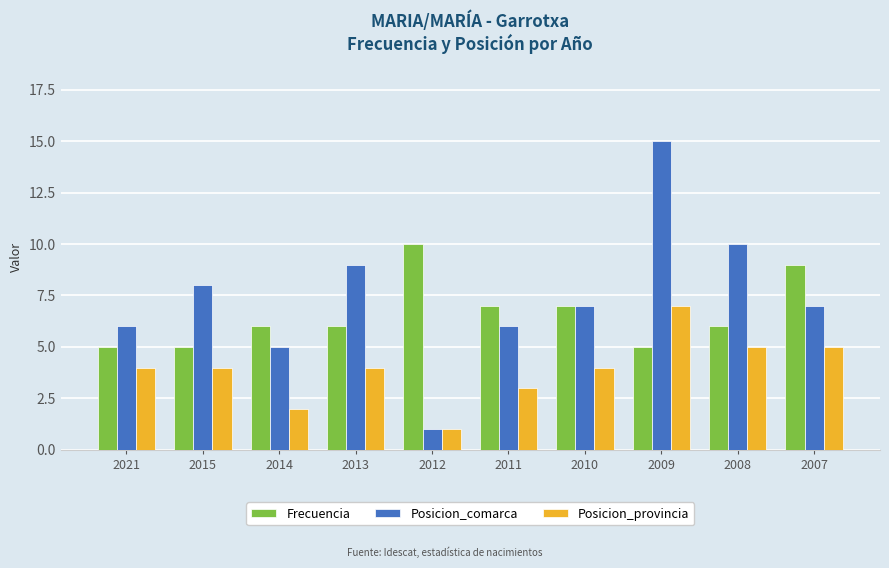

What is the approximate value of Frecuencia at 2009?

5